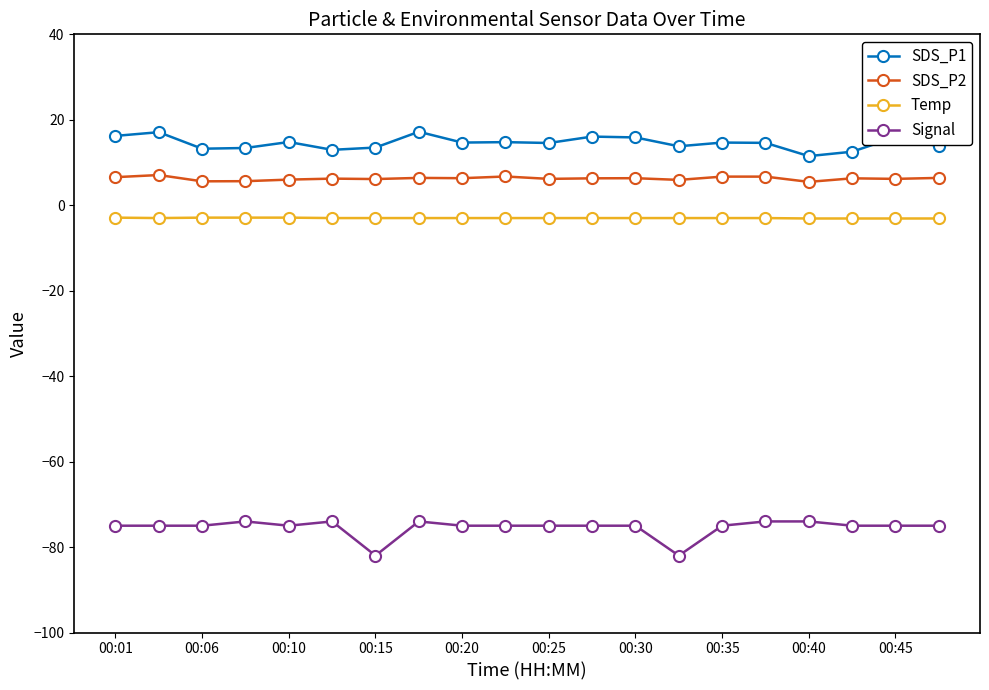

What is the greatest value displayed?

17.2